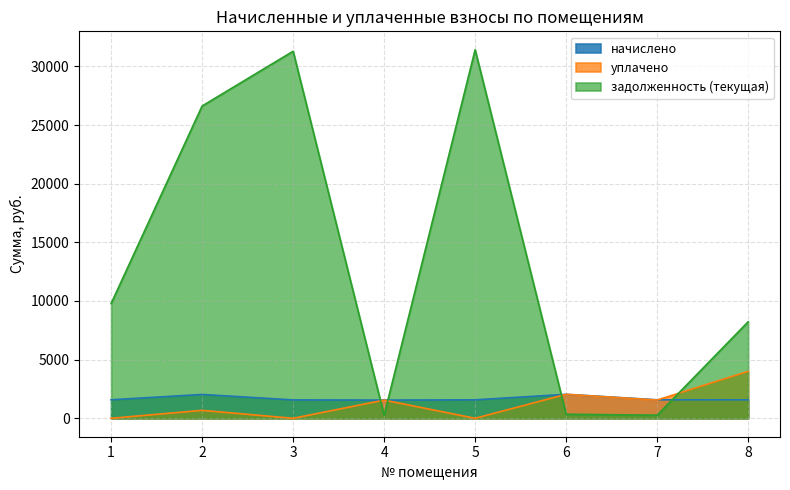

What is the value of the уплачено point at the 8th from the left?

4000.0